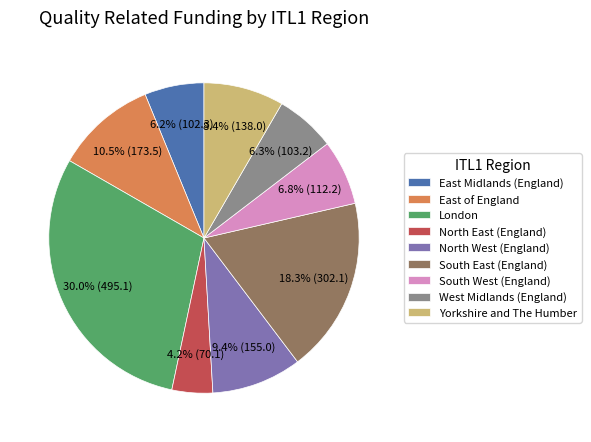

What is the largest slice in the pie chart?

London